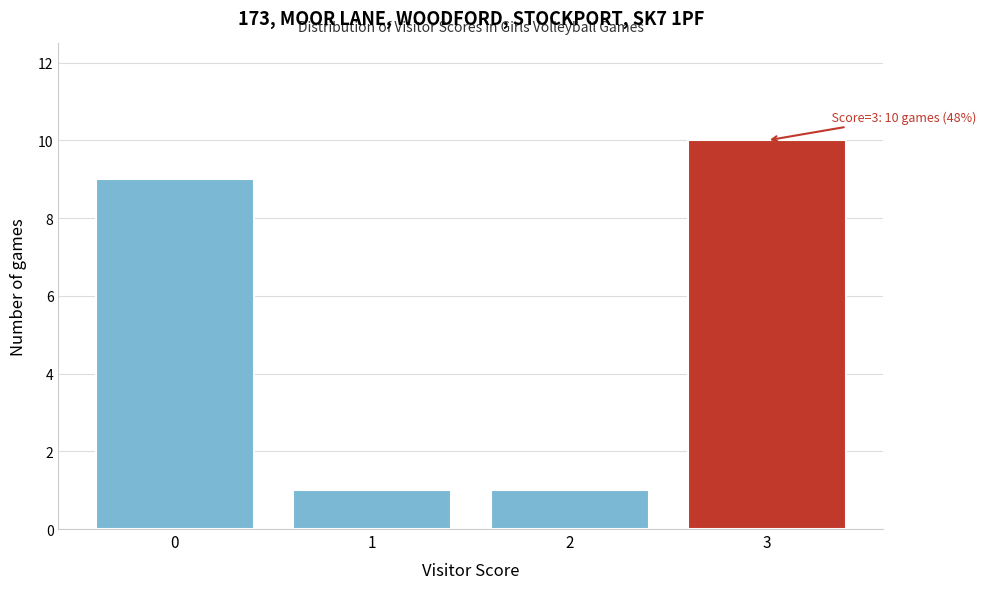

Reading right to left, what are all the values shown in this chart?

10	1	1	9